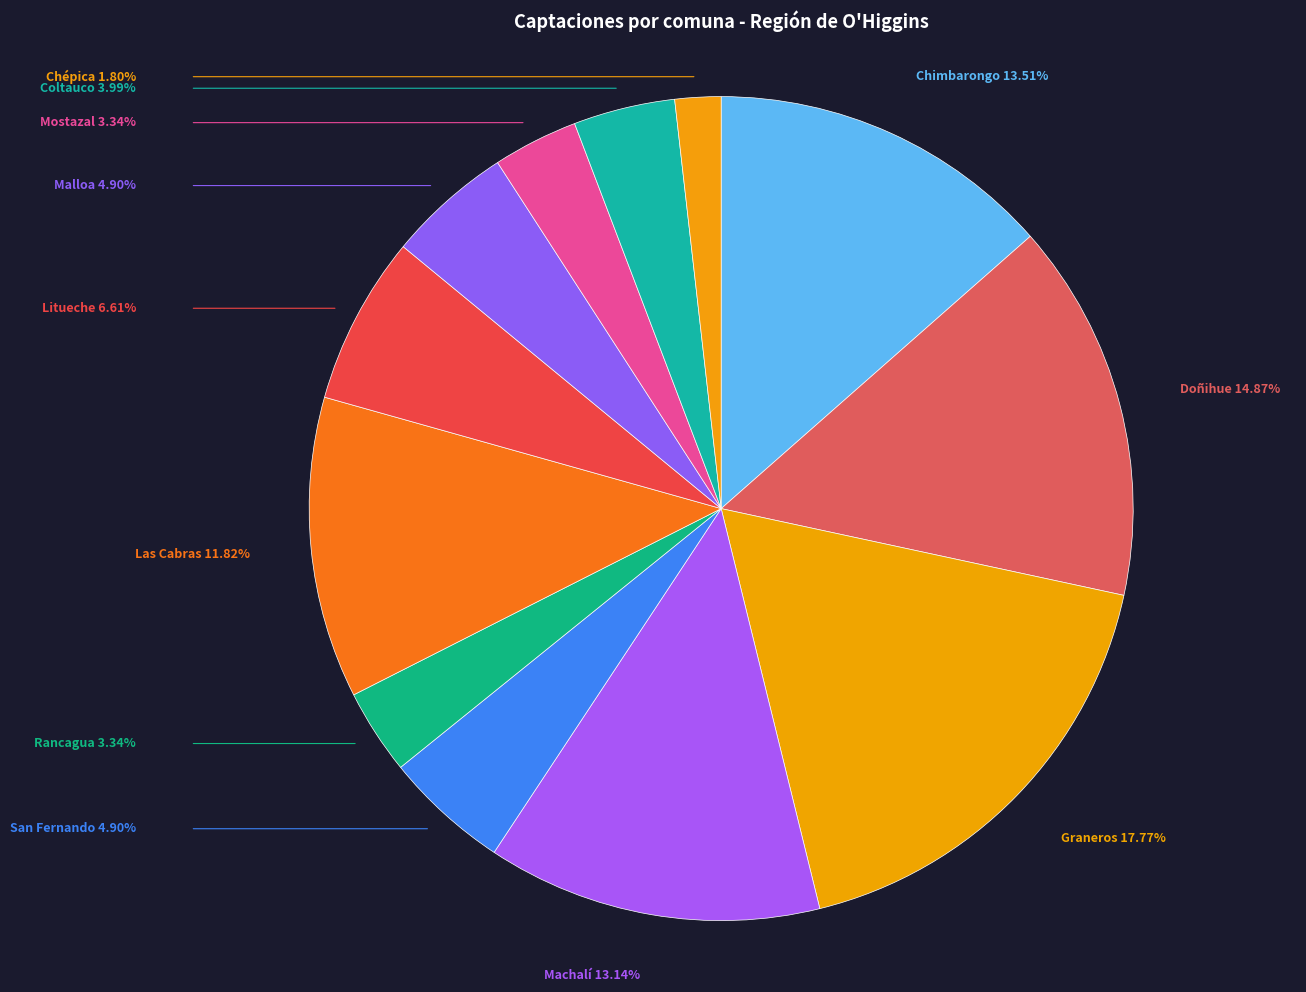

How many segments does this pie chart have?

12